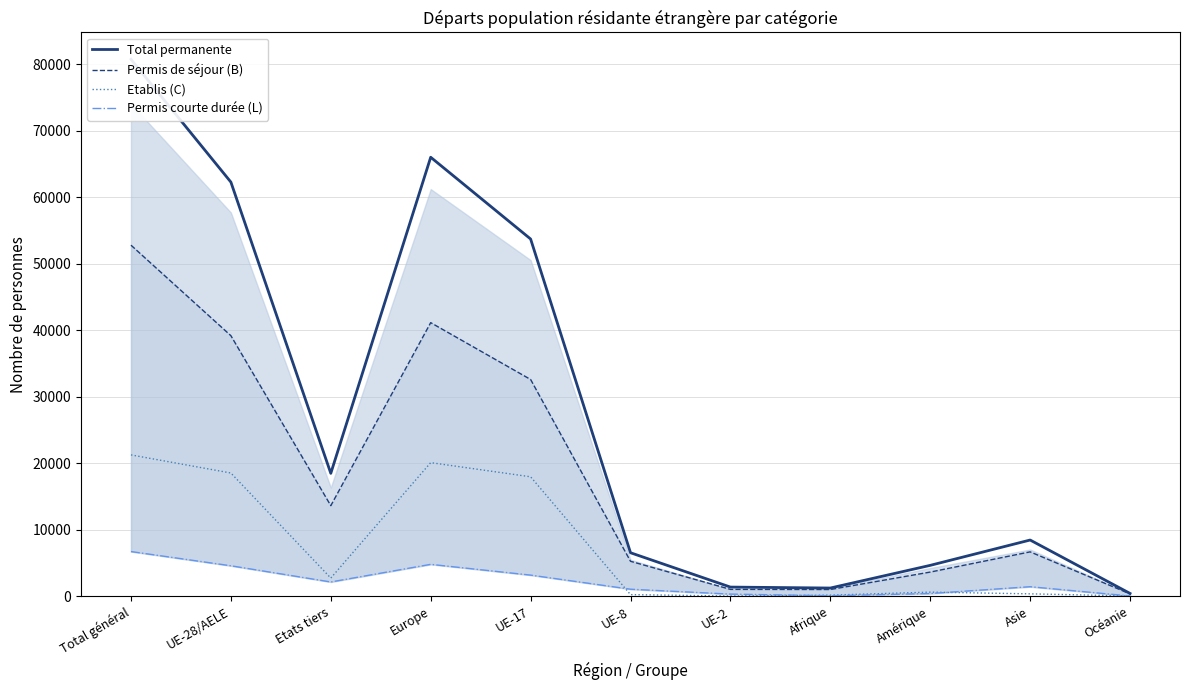

List the labels in order of Etablis (C) value, smallest first.

UE-2, Océanie, Afrique, UE-8, Asie, Amérique, Etats tiers, UE-17, UE-28/AELE, Europe, Total général